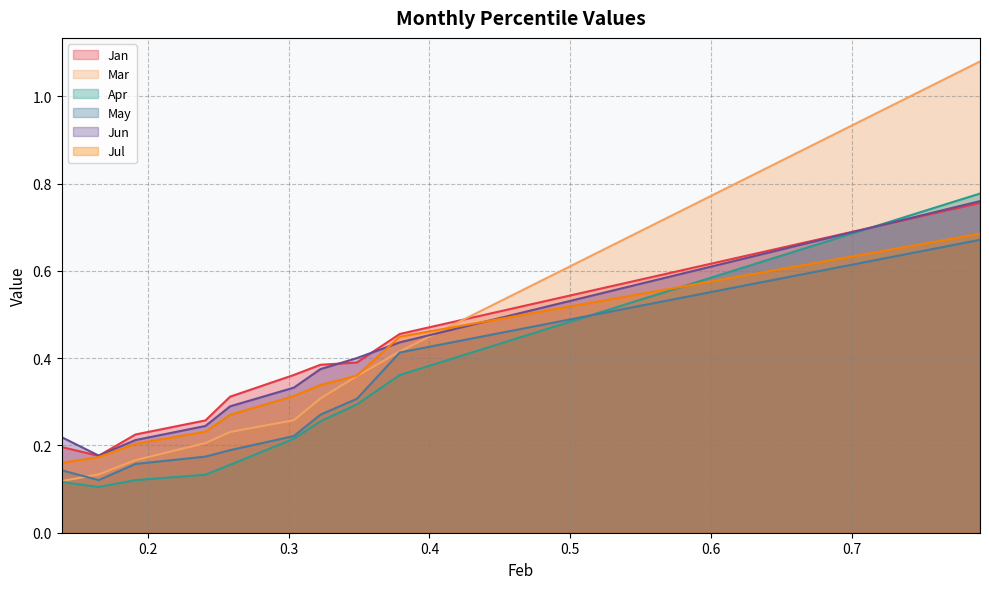

What is the spread (max minus min) of values at pct65?

0.1